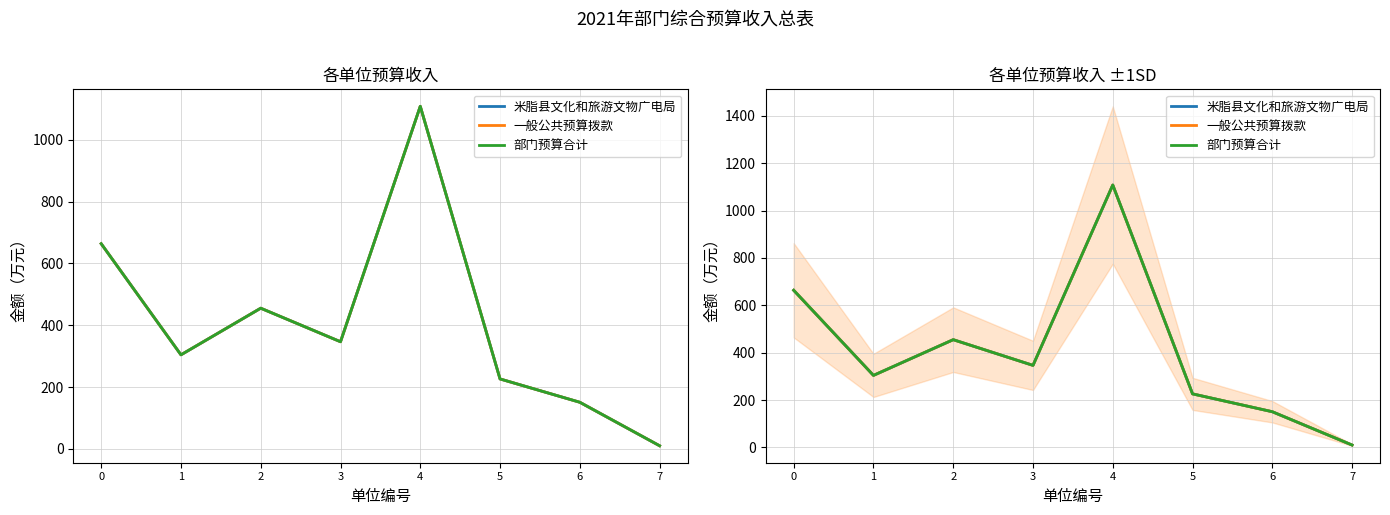

Where is the first local minimum for 米脂县文化和旅游文物广电局?

1